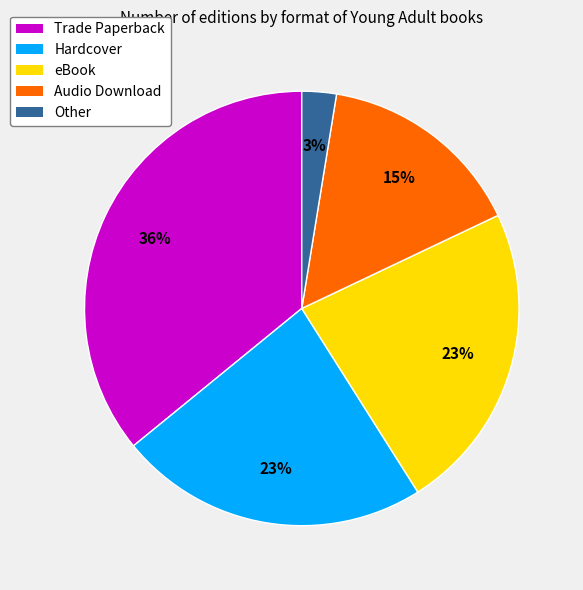

What is the smallest slice in the pie chart?

Other